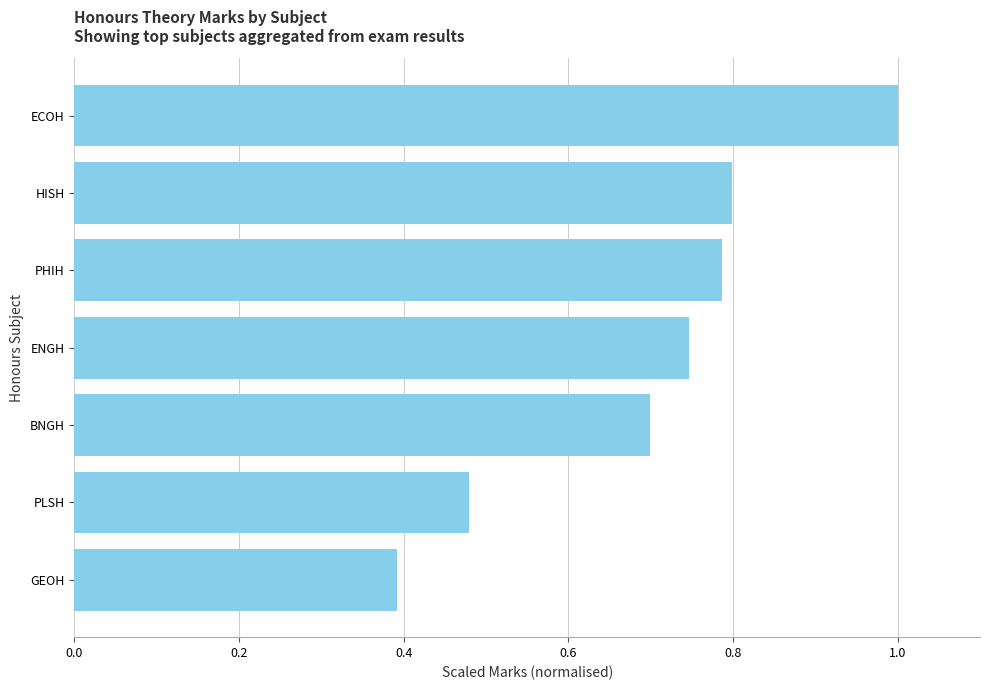

The chart shows a value of 1.0 at ECOH. True or false?

True